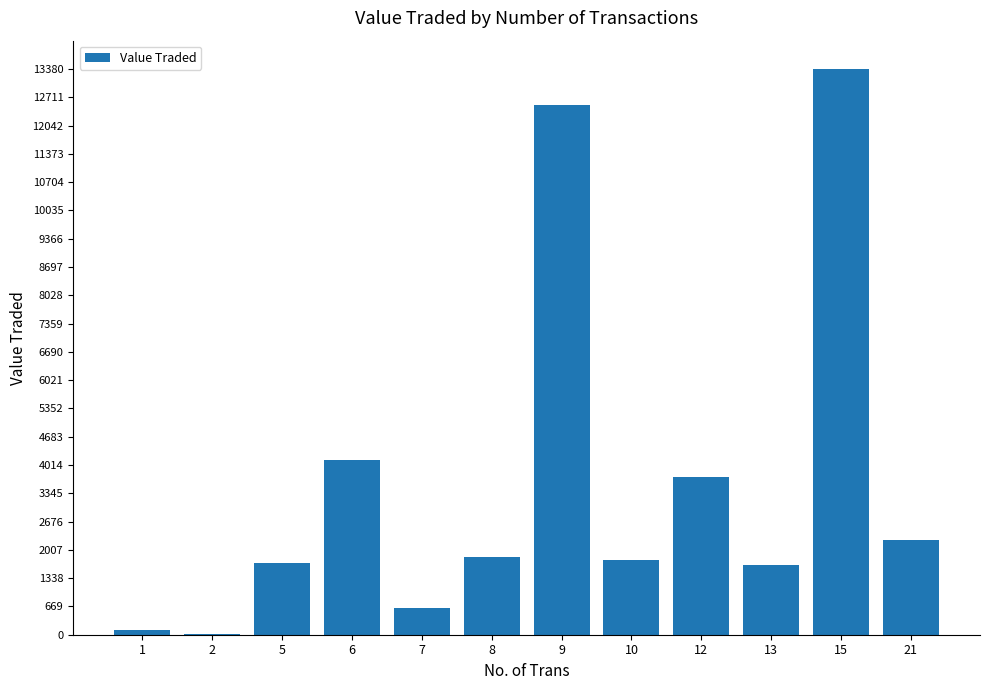

Where is the data nearest to the value 6694?

6